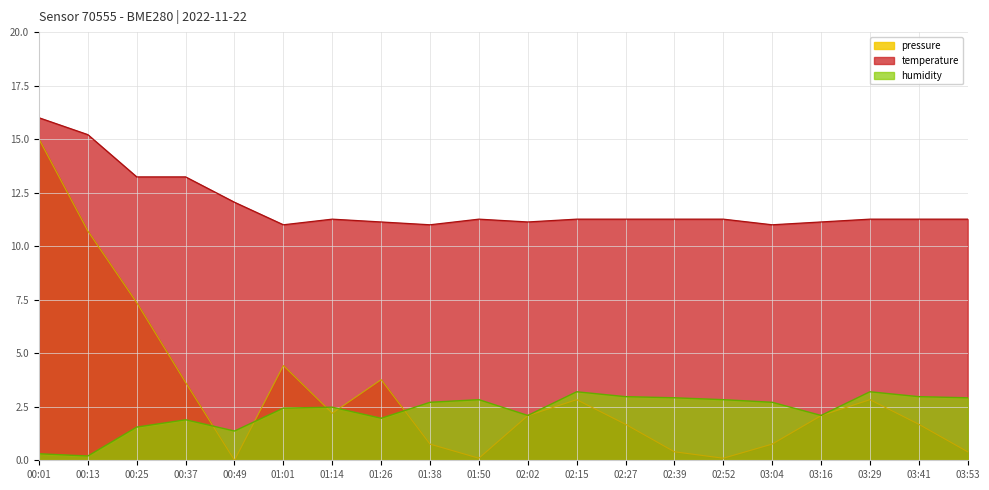

What is the maximum value shown in the chart?

16.0